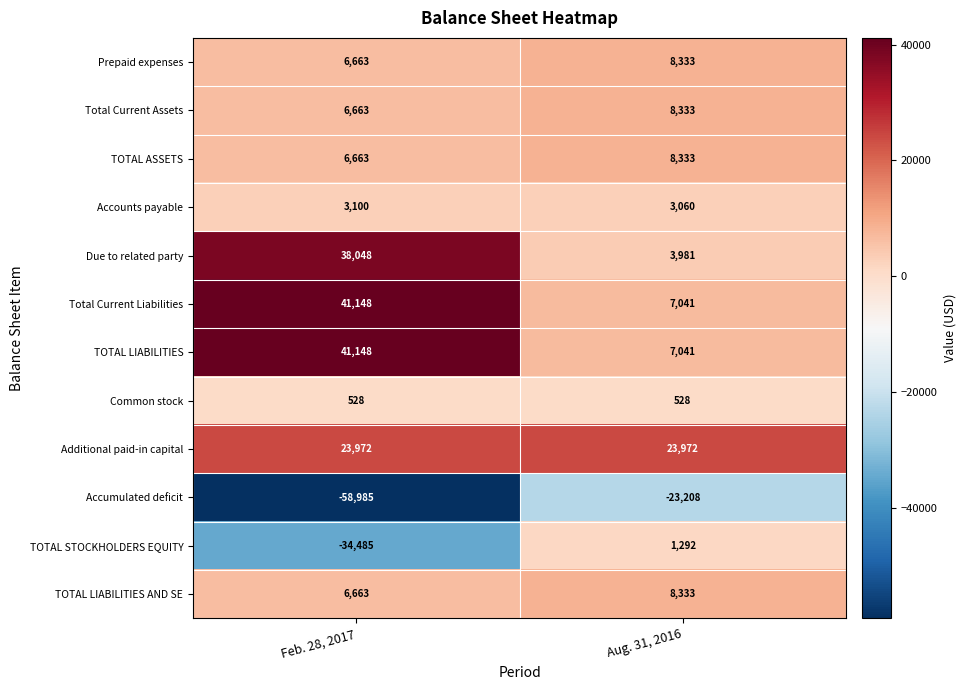

What is the highest value of the Additional paid-in capital series?

23972